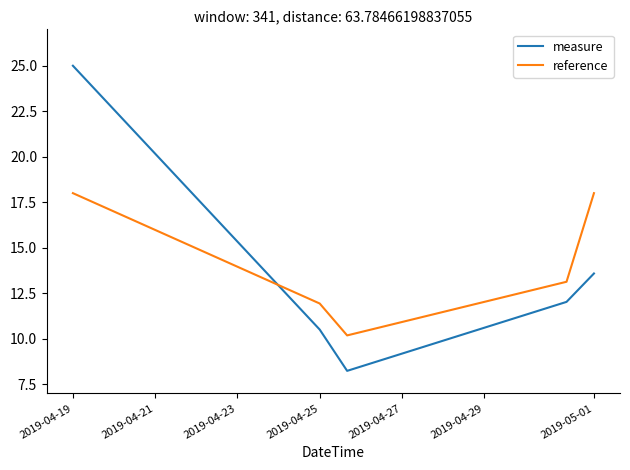

What is the greatest value displayed?

25.0